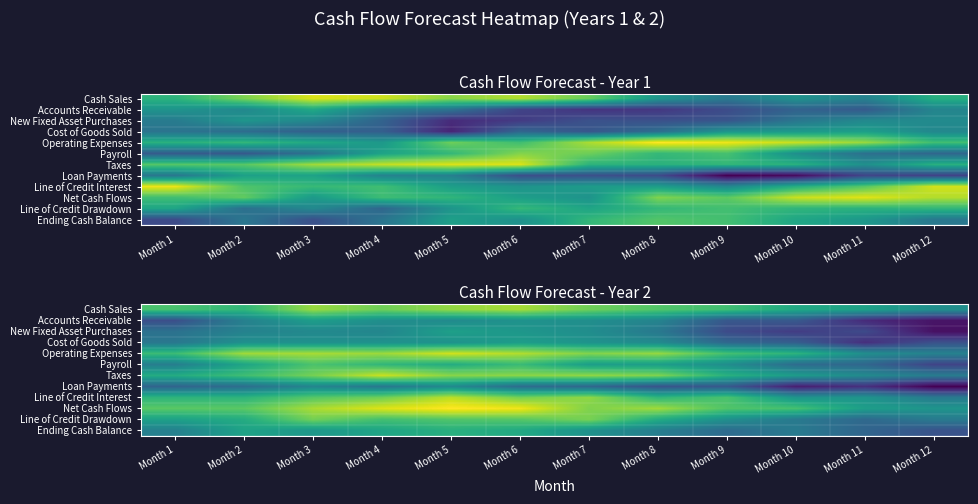

List the series in order of their peak value, highest first.

Net Cash Flows, Operating Expenses, Taxes, Line of Credit Interest, Cash Sales, Line of Credit Drawdown, Payroll, Ending Cash Balance, New Fixed Asset Purchases, Cost of Goods Sold, Accounts Receivable, Loan Payments